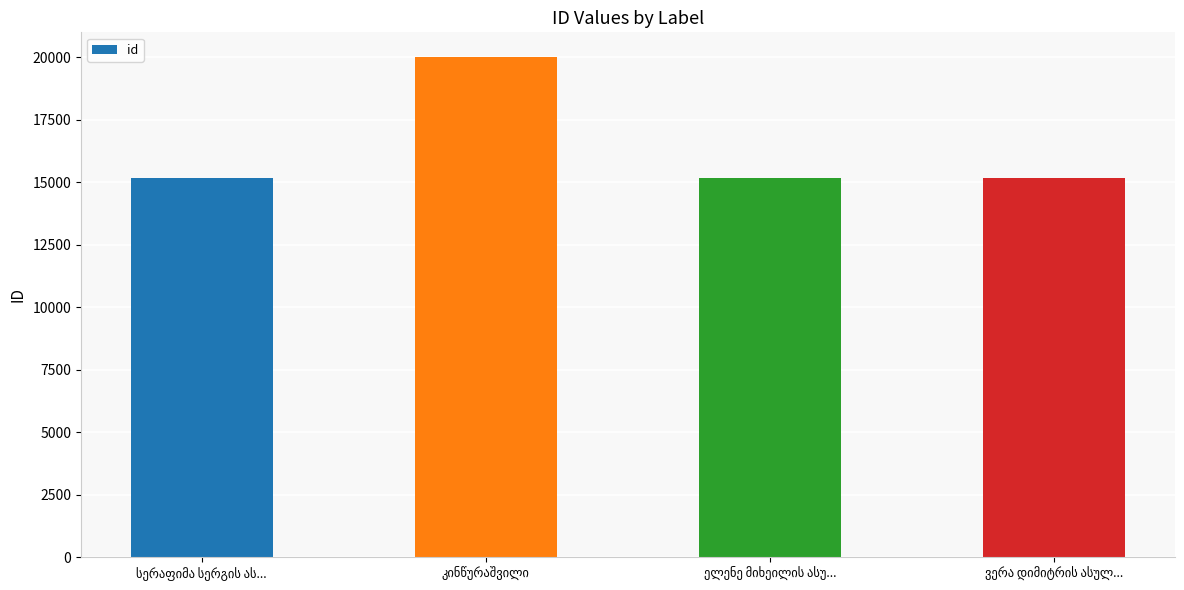

What is the sum of all values?

65552